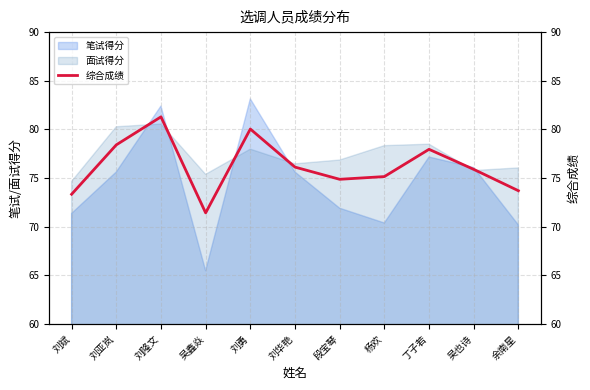

What is the label of the 1st point from the right?

余南星